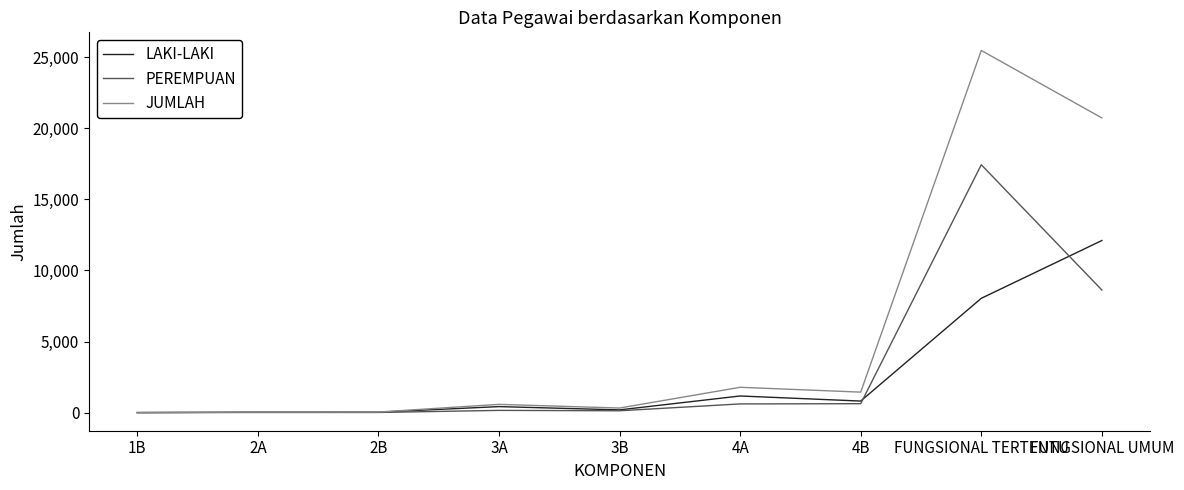

The value of LAKI-LAKI at FUNGSIONAL TERTENTU is 8041. True or false?

True